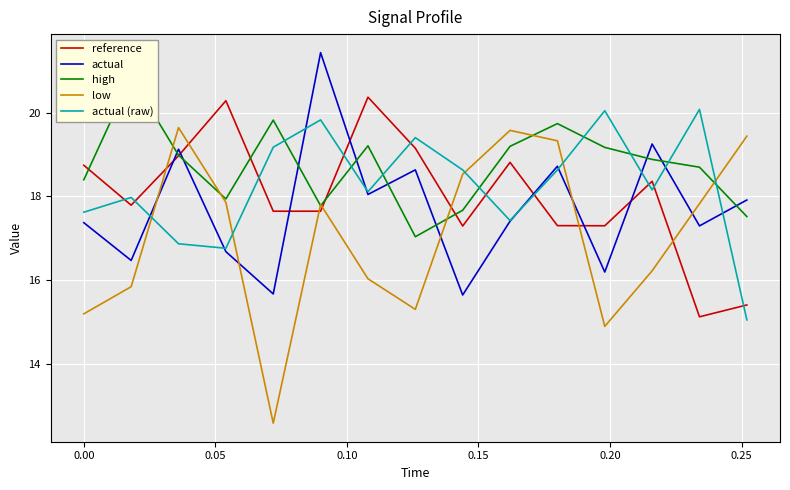

True or false: reference and actual (raw) intersect in this chart.

True